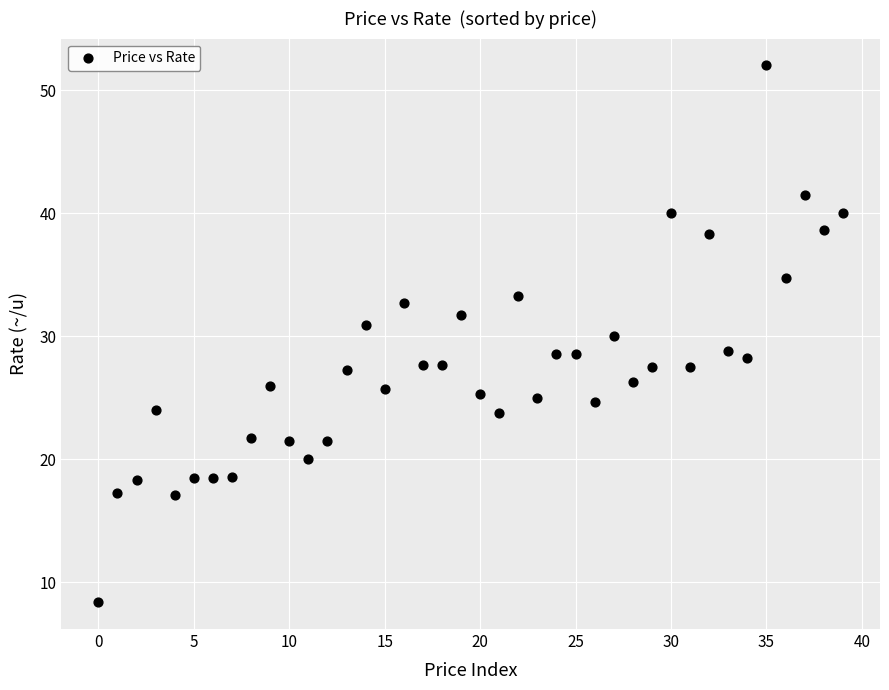

What is the range of Y values (max minus min)?

43.6